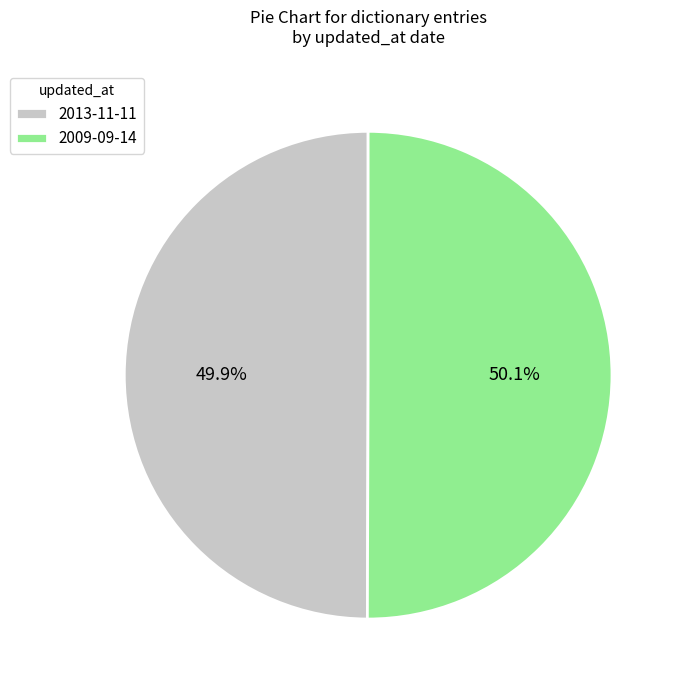

Is there any slice that represents more than half of the pie?

Yes